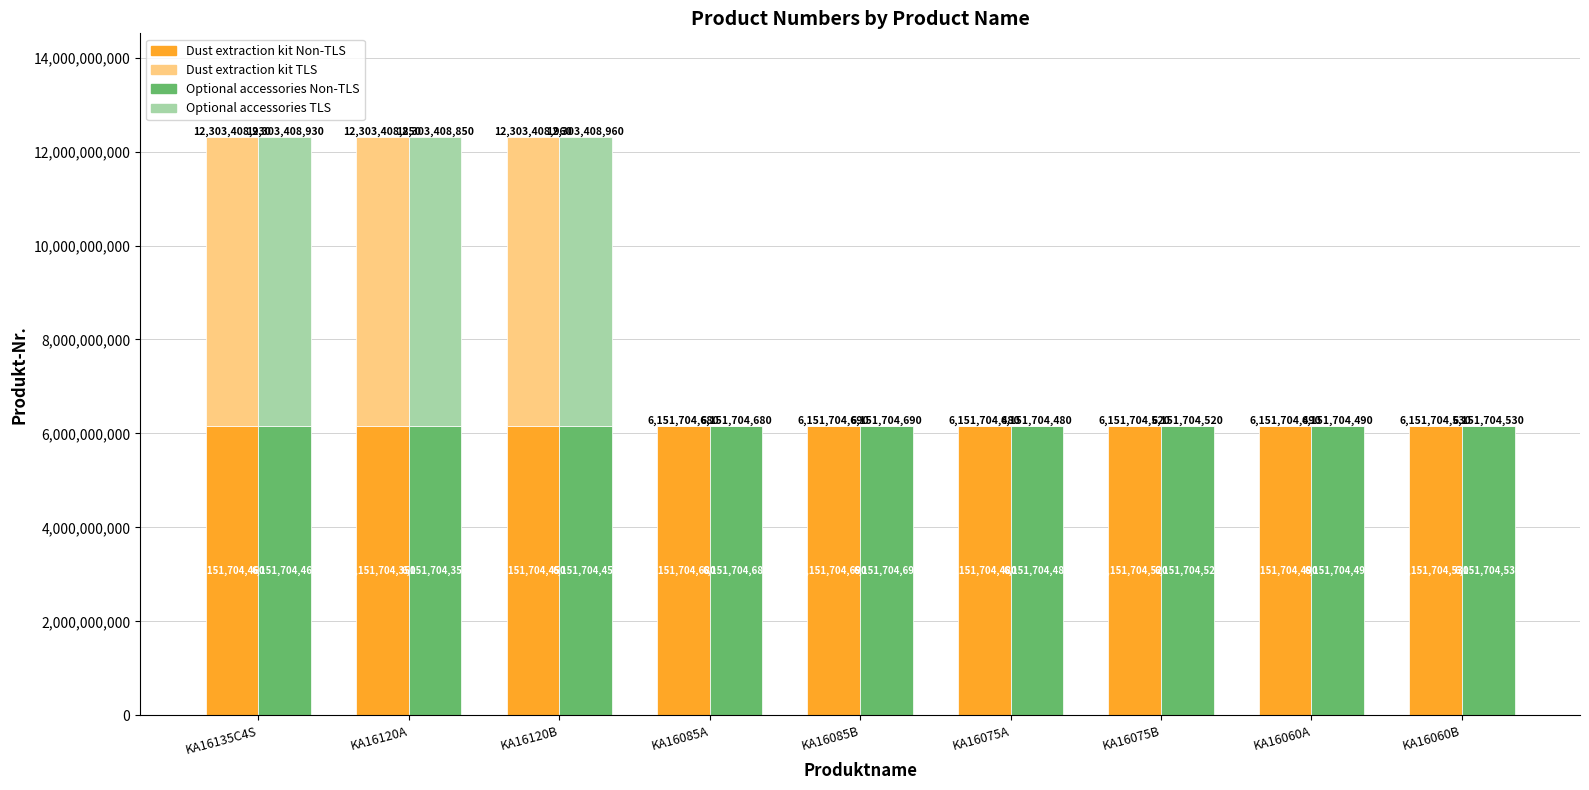

Between KA16085A and KA16075B, which series saw the biggest shift?

Dust extraction kit (Bottom)